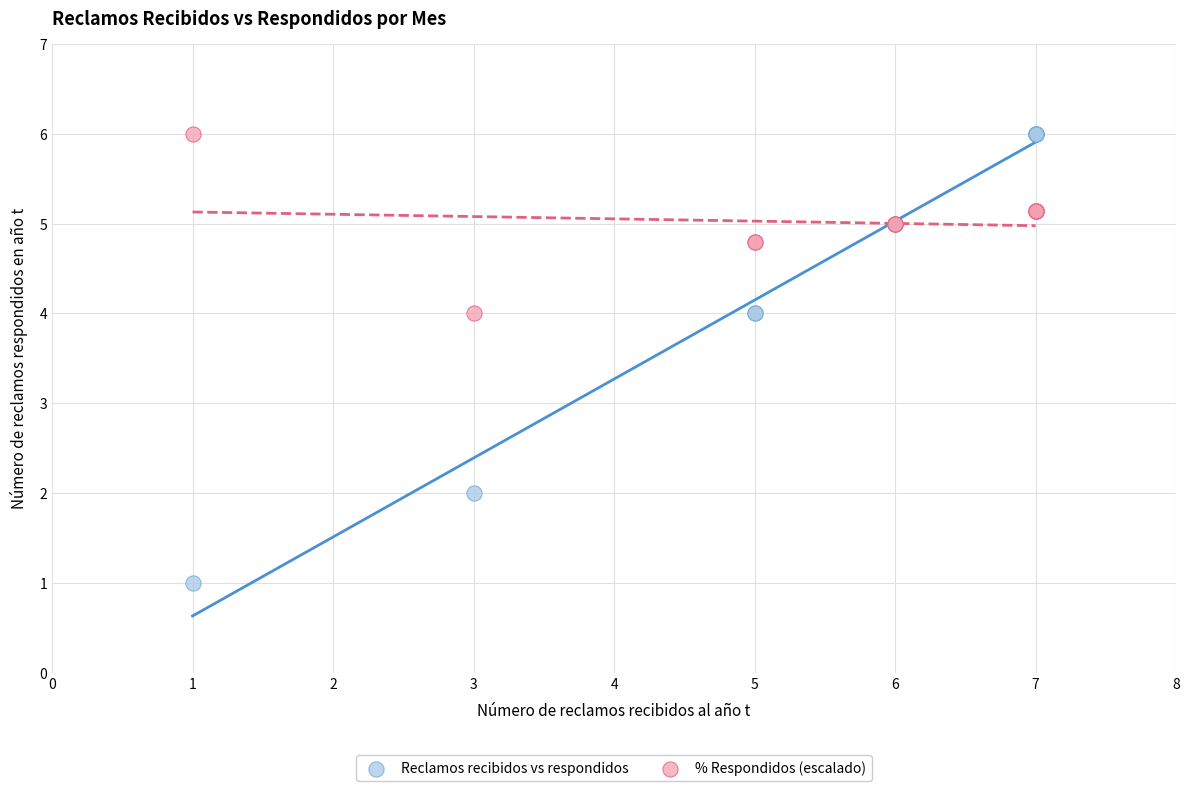

Which series has the widest spread of Y values?

Reclamos recibidos vs respondidos